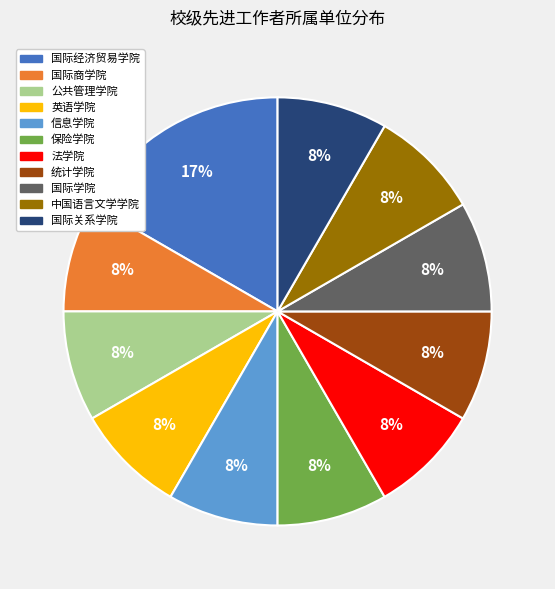

Do 法学院 and 国际学院 together represent more than half of the pie?

No